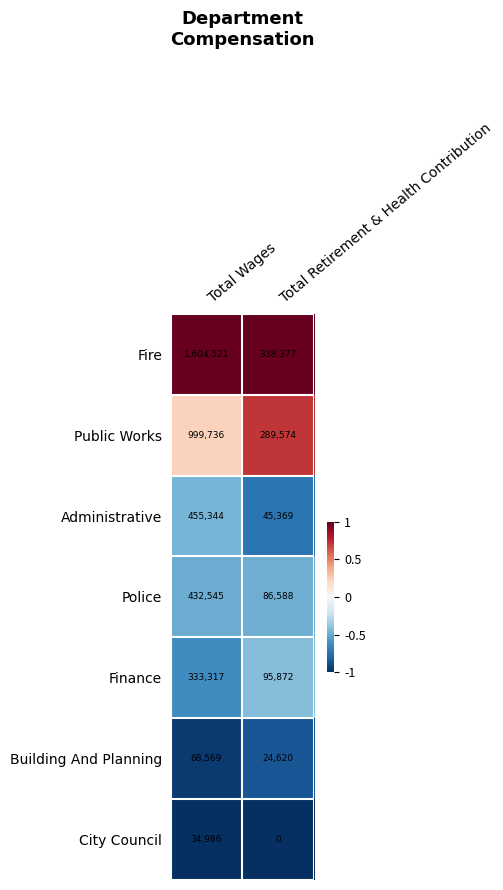

Is it true that Fire equals 1604521 at Total Wages?

True